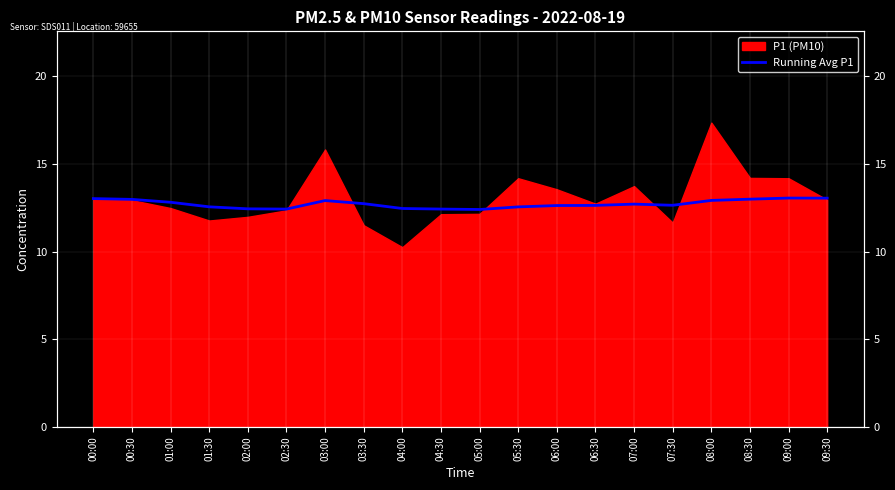

True or false: the data shows 17.2 at 09:30.

False